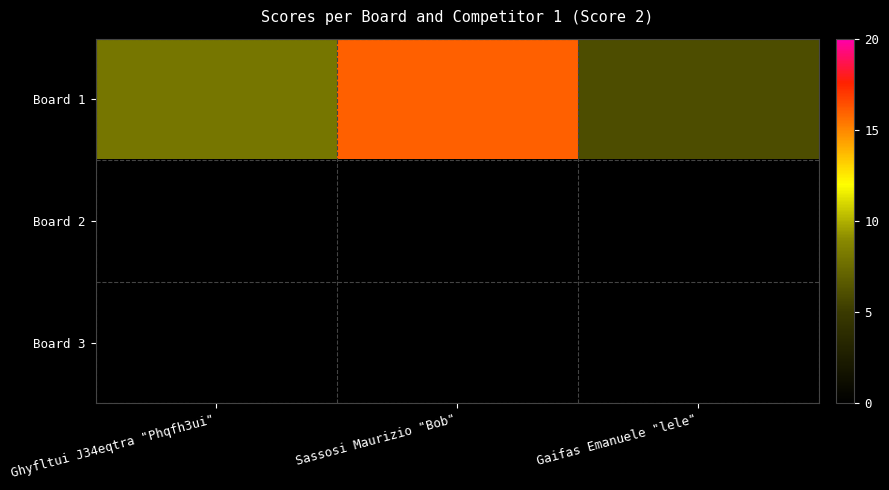

What is the total value across all series at Sassosi Maurizio "Bob"?

16